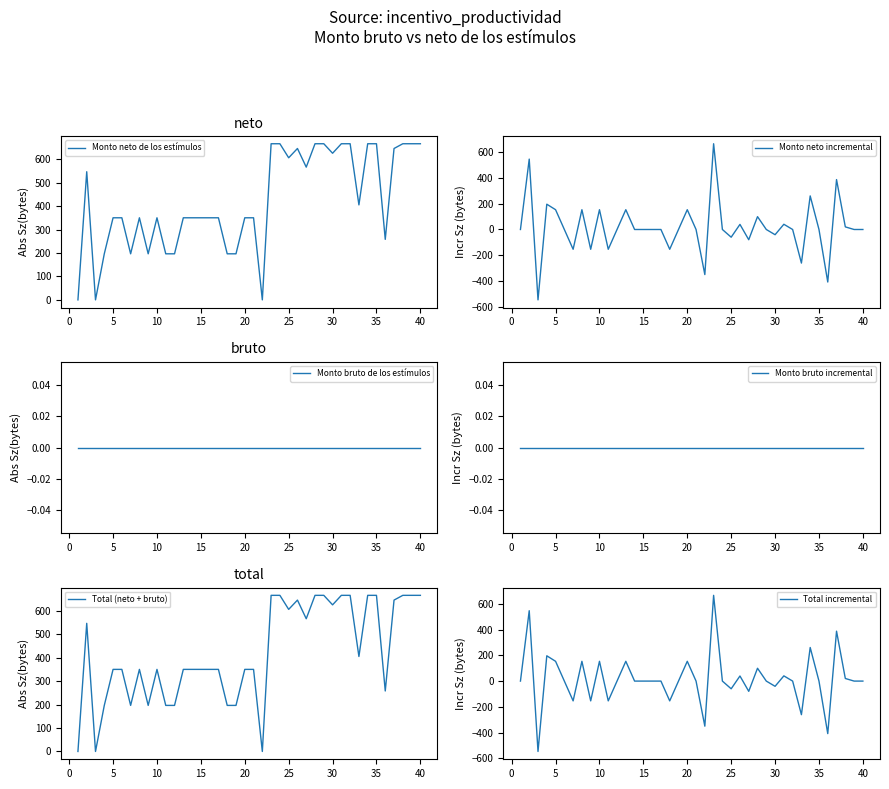

Reading left to right, list all the values displayed in this chart.

Monto neto de los estímulos: 0.0	546.3	0.0	196.4	350.0	350.0	196.4	350.0	196.4	350.0	196.4	196.4	350.0	350.0	350.0	350.0	350.0	196.4	196.4	350.0	350.0	0.0	665.6	665.6	605.8	645.4	565.9	665.6	665.6	625.1	665.6	665.6	404.9	665.6	665.6	257.9	645.4	665.6	665.6	665.6
Monto neto incremental: 0.0	546.3	-546.3	196.4	153.6	0.0	-153.6	153.6	-153.6	153.6	-153.6	0.0	153.6	0.0	0.0	0.0	0.0	-153.6	0.0	153.6	0.0	-350.0	665.6	0.0	-59.8	39.6	-79.5	99.7	0.0	-40.5	40.5	0.0	-260.7	260.7	0.0	-407.7	387.4	20.3	0.0	0.0
Monto bruto de los estímulos: 0.0	0.0	0.0	0.0	0.0	0.0	0.0	0.0	0.0	0.0	0.0	0.0	0.0	0.0	0.0	0.0	0.0	0.0	0.0	0.0	0.0	0.0	0.0	0.0	0.0	0.0	0.0	0.0	0.0	0.0	0.0	0.0	0.0	0.0	0.0	0.0	0.0	0.0	0.0	0.0
Monto bruto incremental: 0.0	0.0	0.0	0.0	0.0	0.0	0.0	0.0	0.0	0.0	0.0	0.0	0.0	0.0	0.0	0.0	0.0	0.0	0.0	0.0	0.0	0.0	0.0	0.0	0.0	0.0	0.0	0.0	0.0	0.0	0.0	0.0	0.0	0.0	0.0	0.0	0.0	0.0	0.0	0.0
Total (neto + bruto): 0.0	546.3	0.0	196.4	350.0	350.0	196.4	350.0	196.4	350.0	196.4	196.4	350.0	350.0	350.0	350.0	350.0	196.4	196.4	350.0	350.0	0.0	665.6	665.6	605.8	645.4	565.9	665.6	665.6	625.1	665.6	665.6	404.9	665.6	665.6	257.9	645.4	665.6	665.6	665.6
Total incremental: 0.0	546.3	-546.3	196.4	153.6	0.0	-153.6	153.6	-153.6	153.6	-153.6	0.0	153.6	0.0	0.0	0.0	0.0	-153.6	0.0	153.6	0.0	-350.0	665.6	0.0	-59.8	39.6	-79.5	99.7	0.0	-40.5	40.5	0.0	-260.7	260.7	0.0	-407.7	387.4	20.3	0.0	0.0